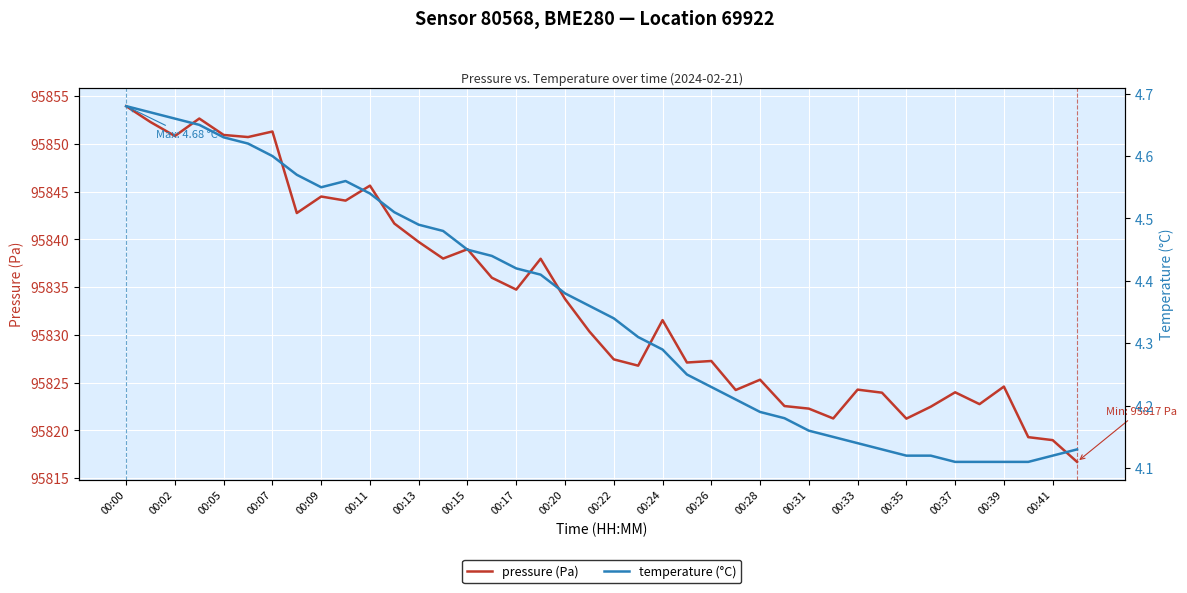

Which series has the largest total across all categories?

pressure (Pa)